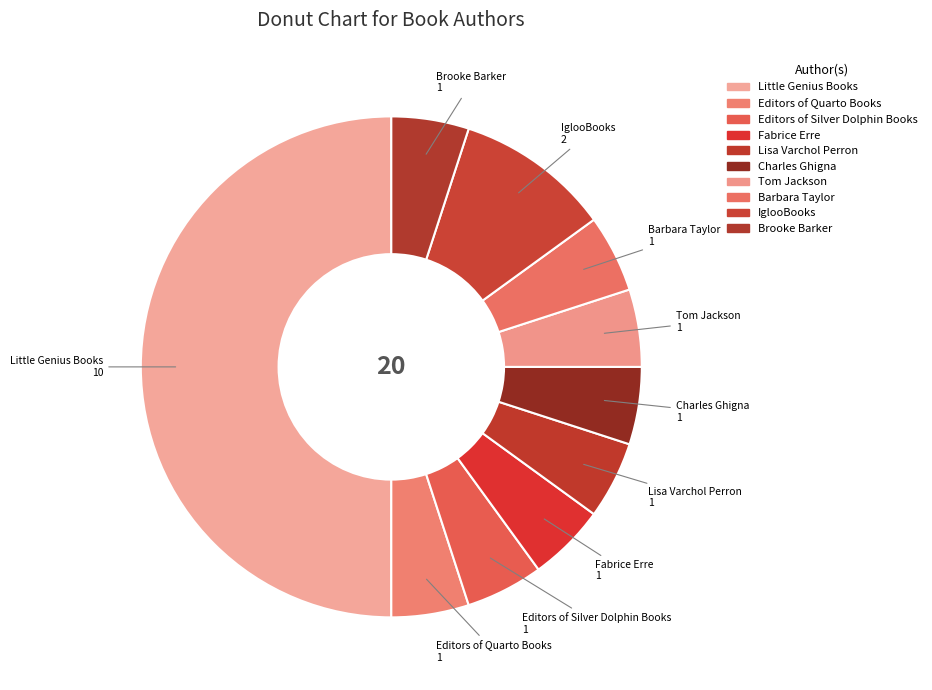

Combined, do Little Genius Books and Editors of Quarto Books account for over 50%?

Yes